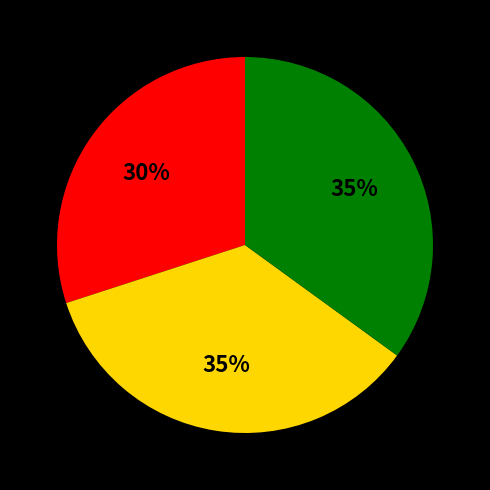

Does any single category account for the majority?

No